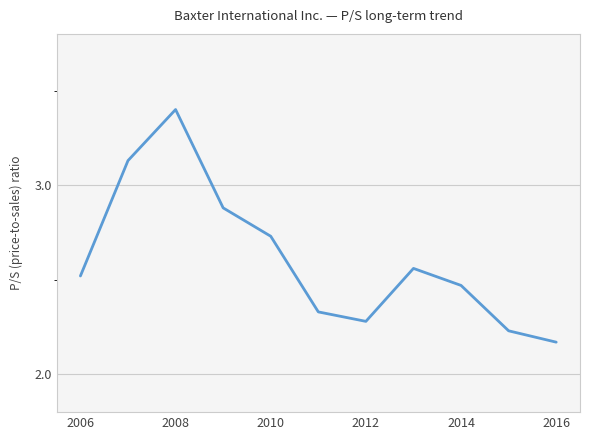

What is the greatest value displayed?

3.4